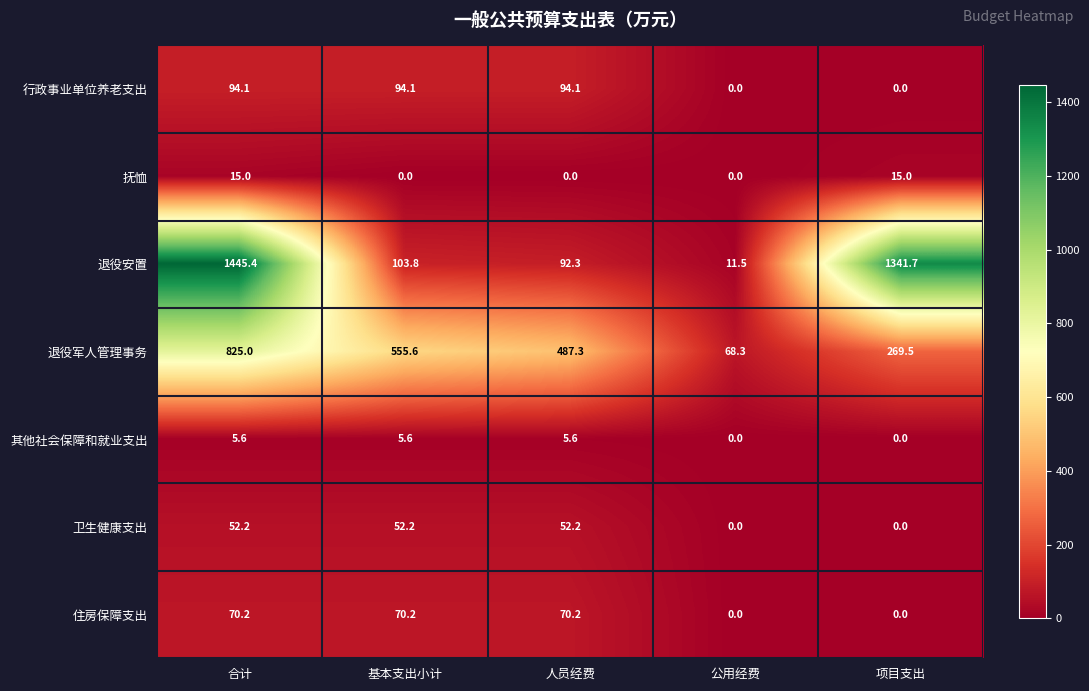

Which series has the largest total across all categories?

退役安置